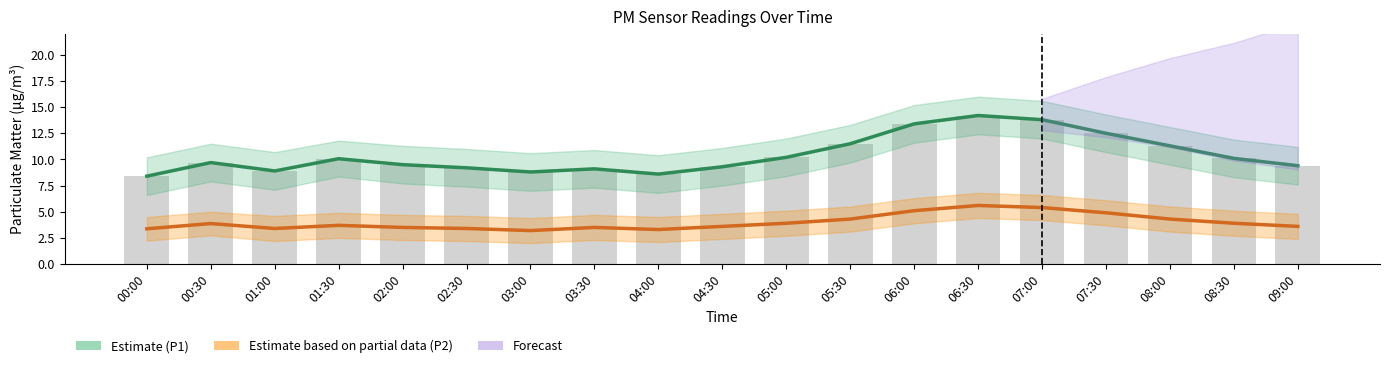

True or false: Estimate (P1) has a value of 9.1 at 03:30.

True